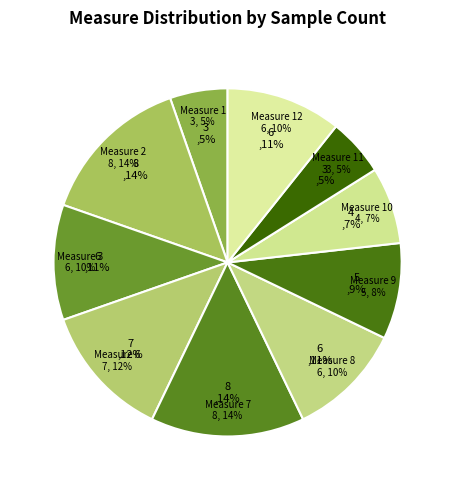

Which slice is the smallest?

1